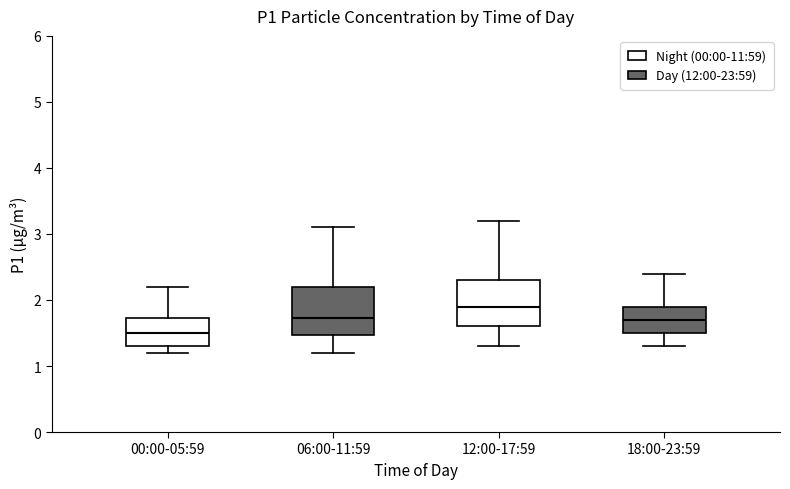

Reading left to right, read every box against the y-axis: the position of its median line, the range the box covers, and the ends of its whiskers. The values are not printed on the chart, so give them approximately, as read against the axis.

00:00-05:59: median 1.5, box 1.3 to 1.7, whiskers 1.2 to 2.2
06:00-11:59: median 1.7, box 1.5 to 2.2, whiskers 1.2 to 3.1
12:00-17:59: median 1.9, box 1.6 to 2.3, whiskers 1.3 to 3.2
18:00-23:59: median 1.7, box 1.5 to 1.9, whiskers 1.3 to 2.4